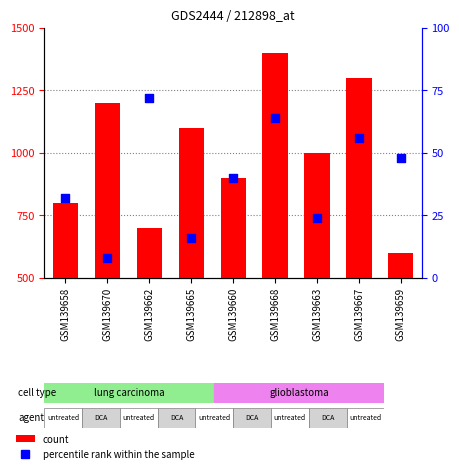

What are all the series names shown in the legend?

count, percentile rank within the sample